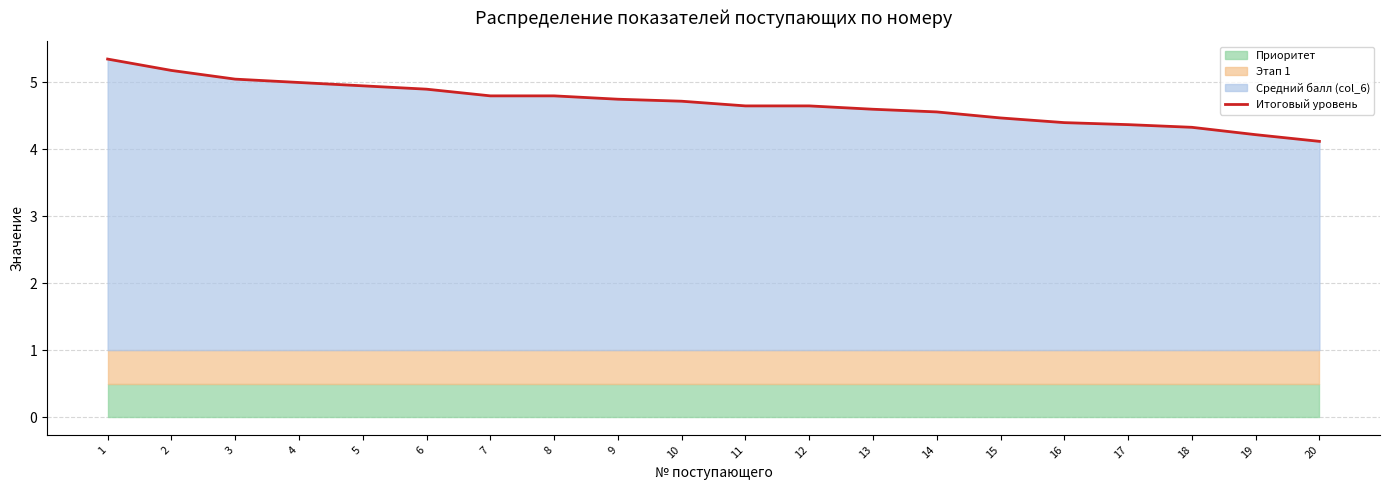

Reading right to left, list all the values displayed in this chart.

4.1	4.2	4.3	4.4	4.4	4.5	4.6	4.6	4.7	4.7	4.7	4.8	4.8	4.8	4.9	5.0	5.0	5.0	5.2	5.3